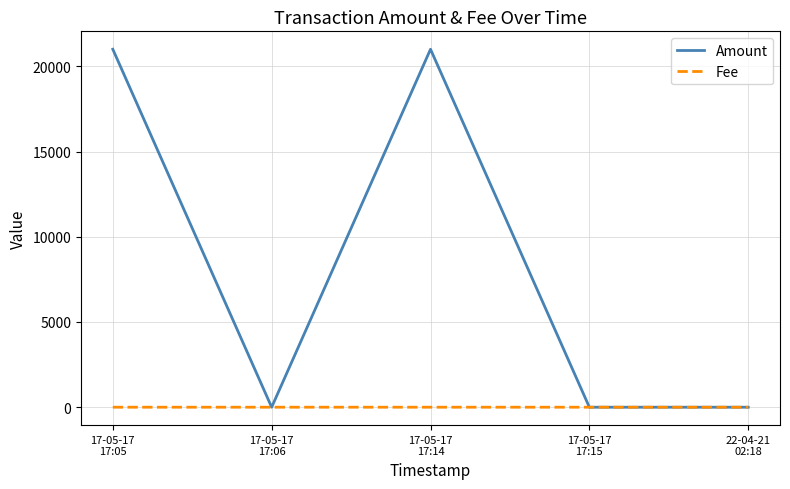

How many lines are shown in the chart?

2